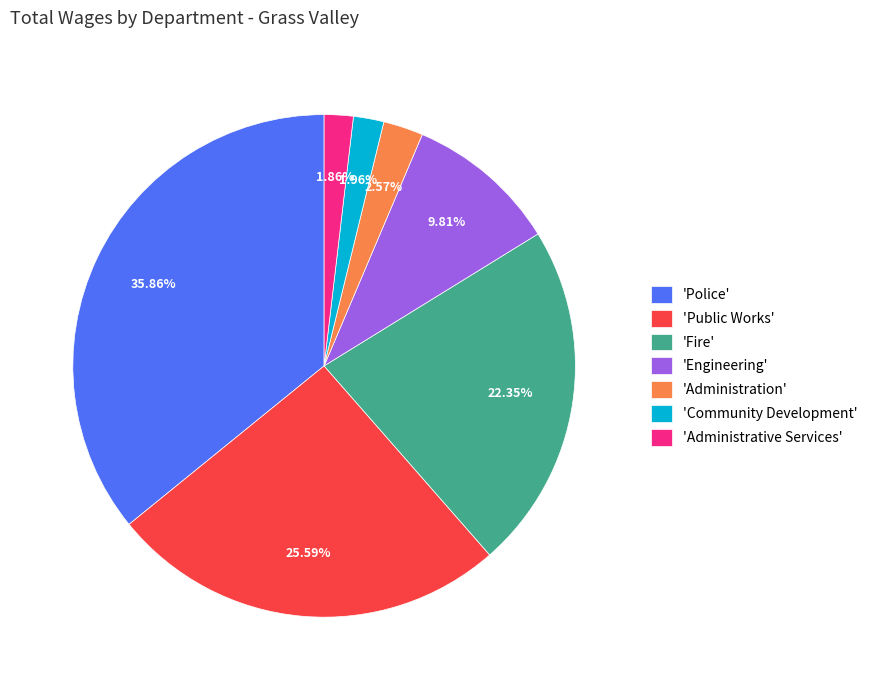

How many segments does this pie chart have?

7